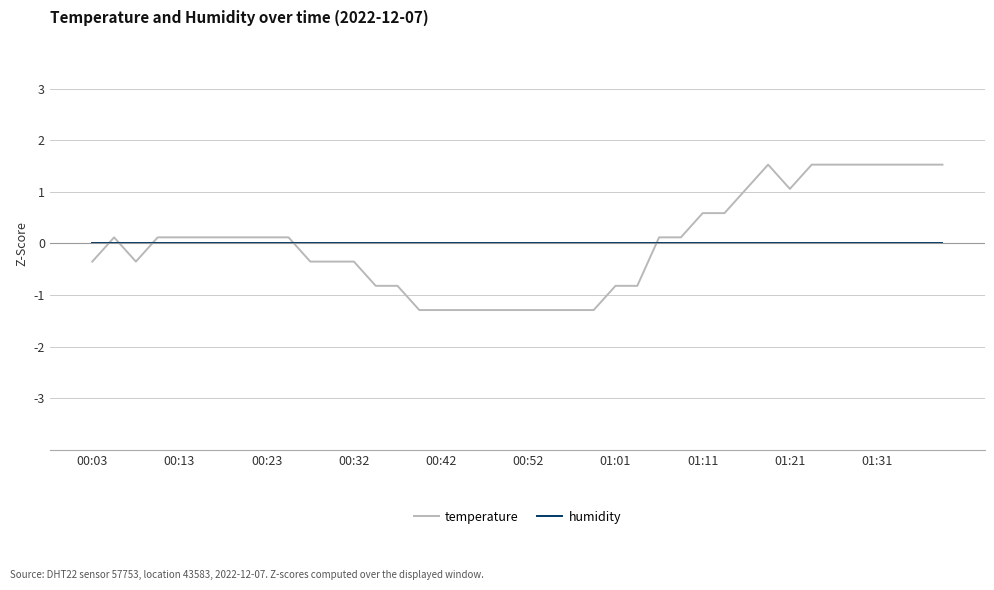

What is the greatest value displayed?

1.5